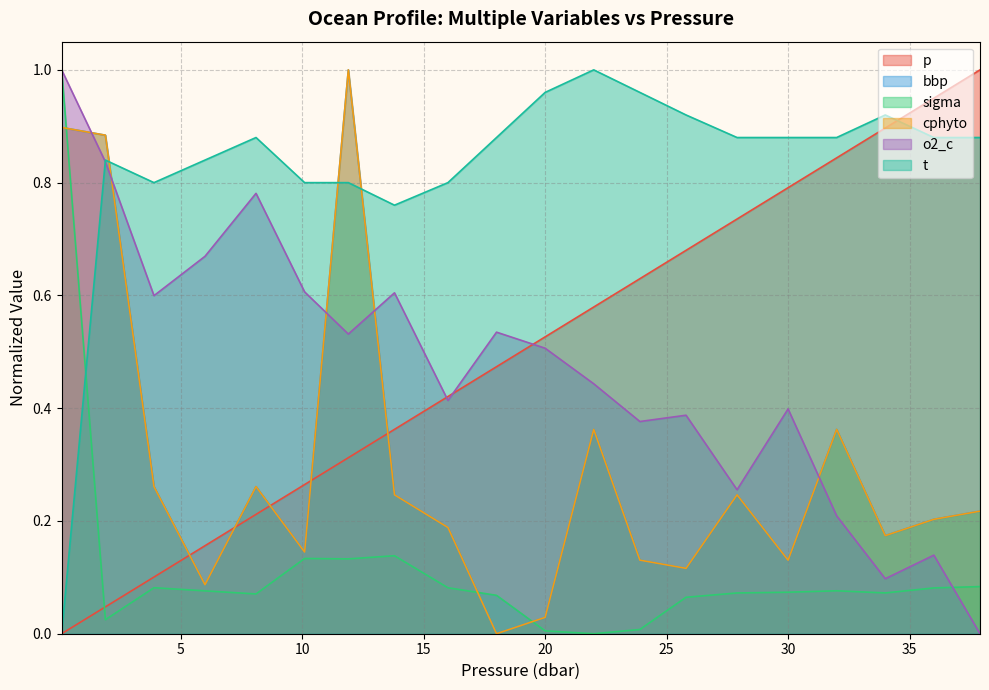

What is the difference between the o2_c values at 11.9 and 3.9?

0.1